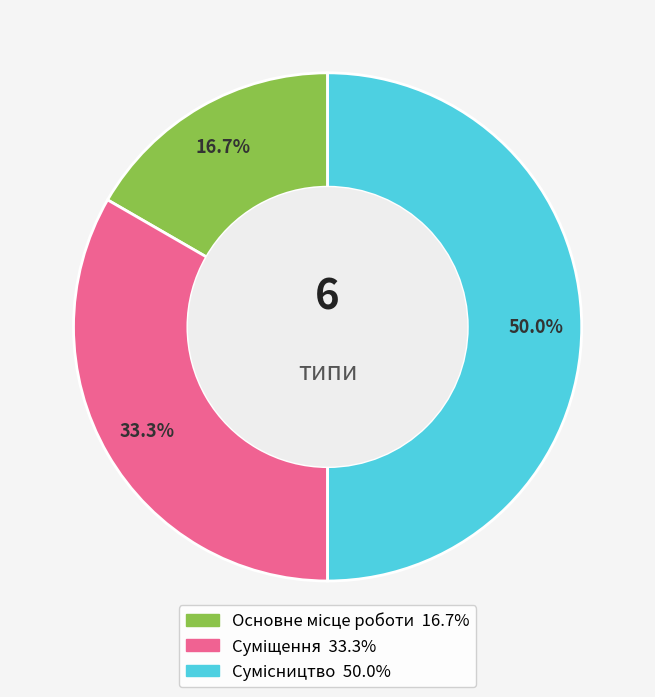

What percentage is the Основне місце роботи slice, to the nearest percent?

17%